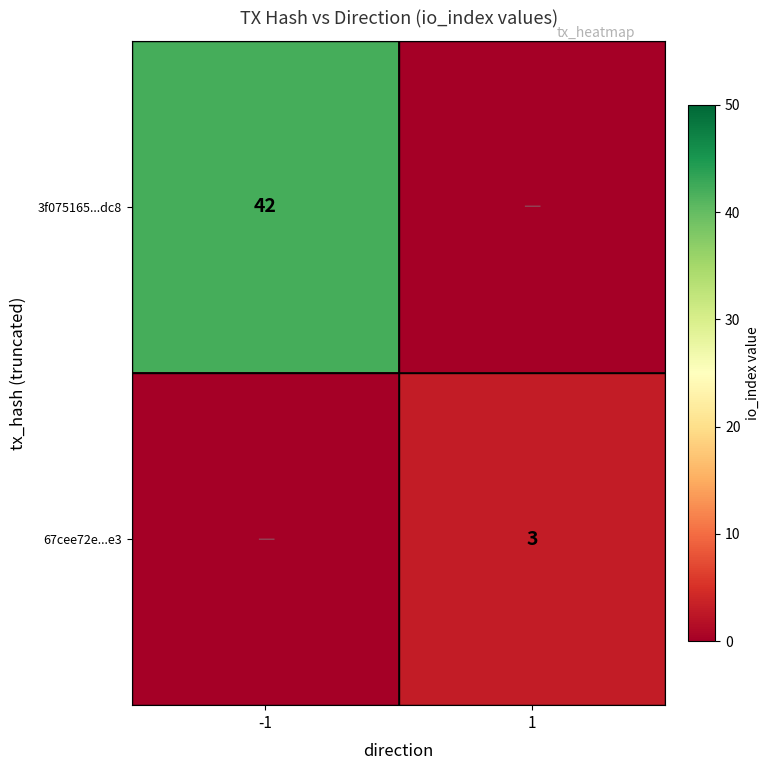

The value of 3f075165...dc8 at -1 is 61. True or false?

False